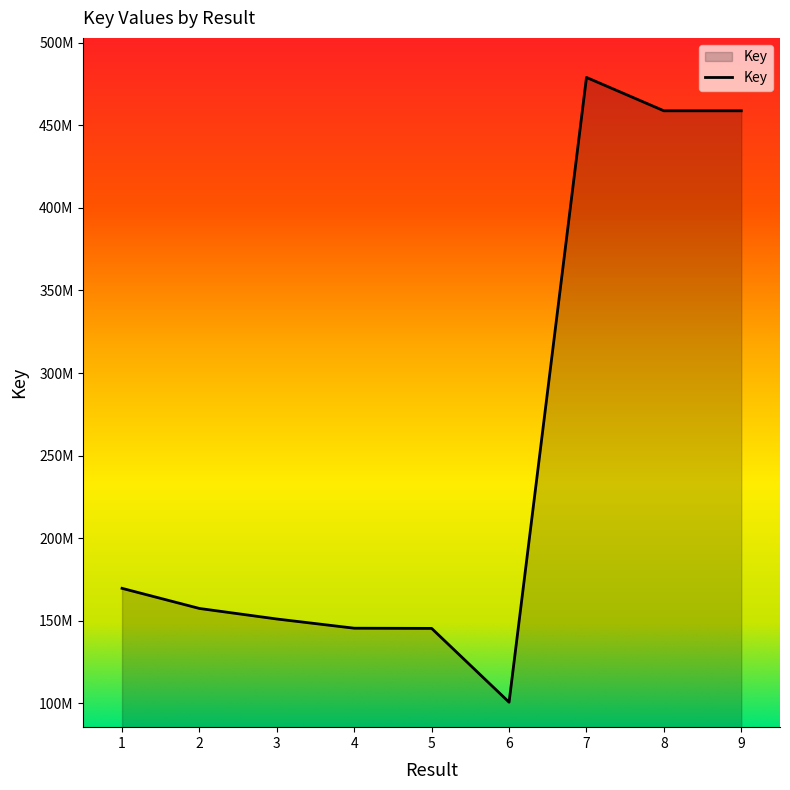

The chart shows a value of 208158709 at 7. True or false?

False